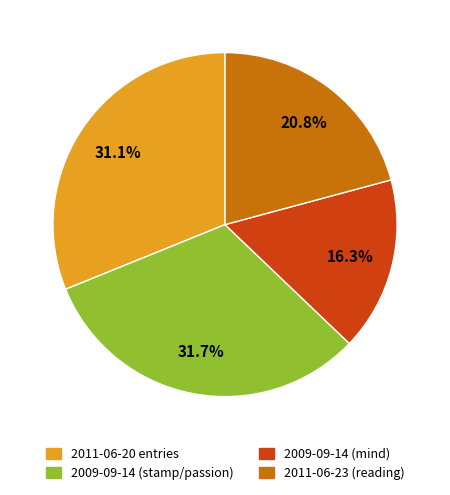

Is there any slice that represents more than half of the pie?

No